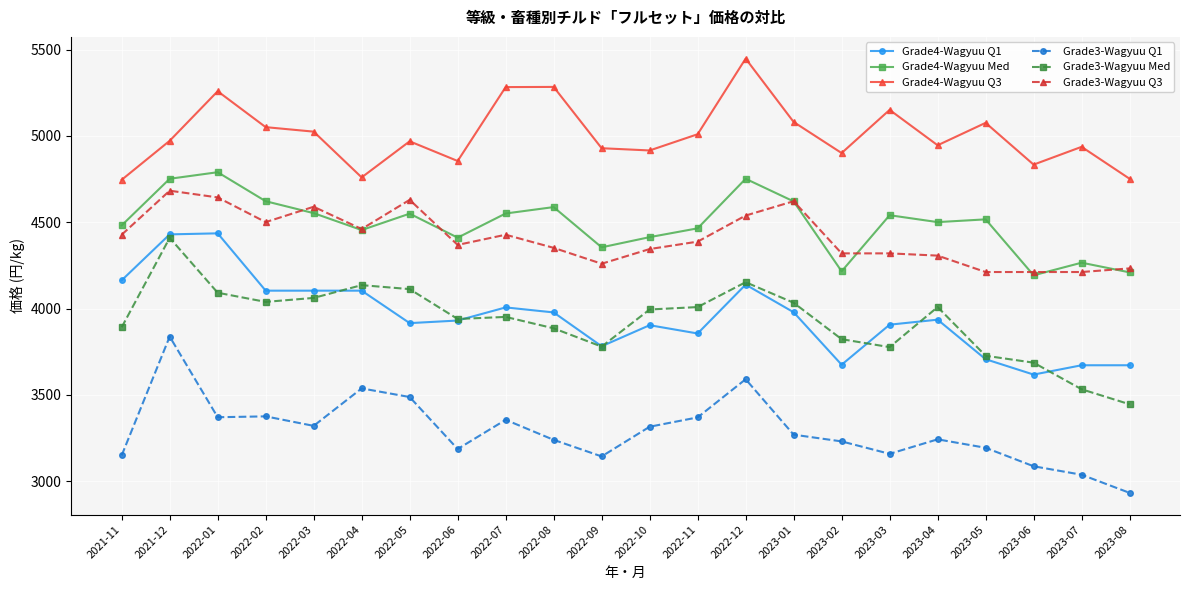

True or false: Grade3-Wagyuu Med and Grade4-Wagyuu Q3 intersect in this chart.

False